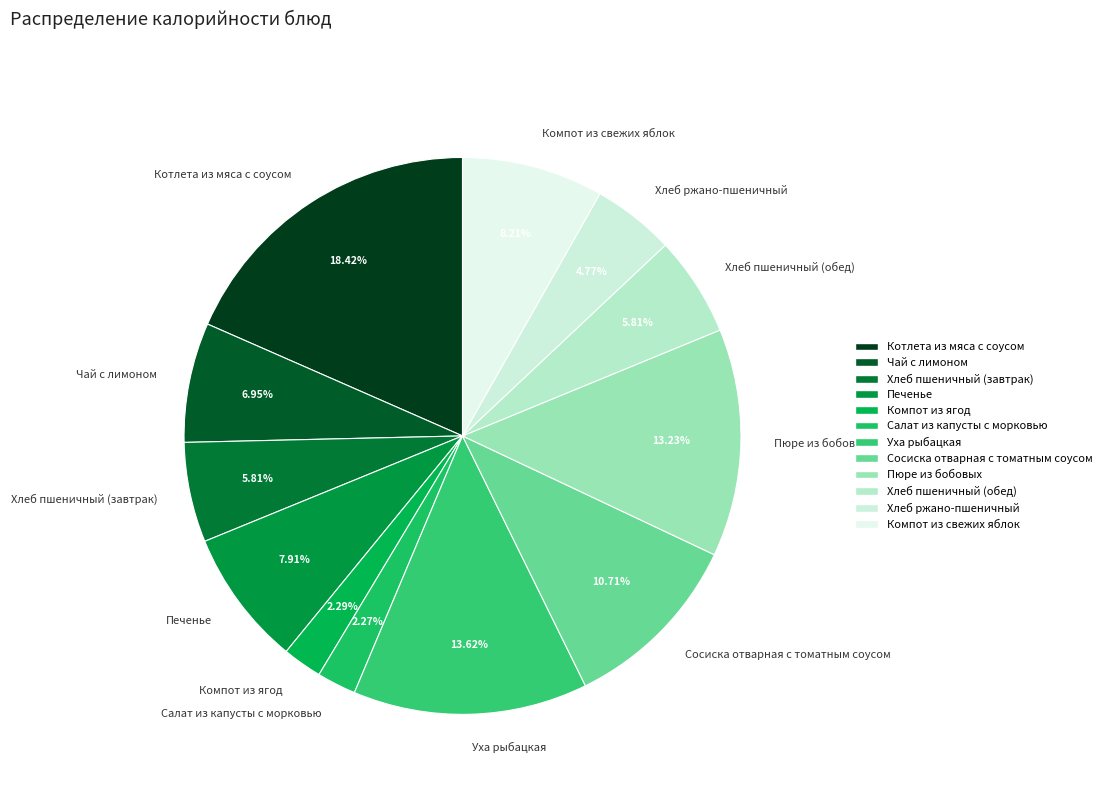

To the nearest percent, what is the difference between the largest and smallest slice percentages?

16%